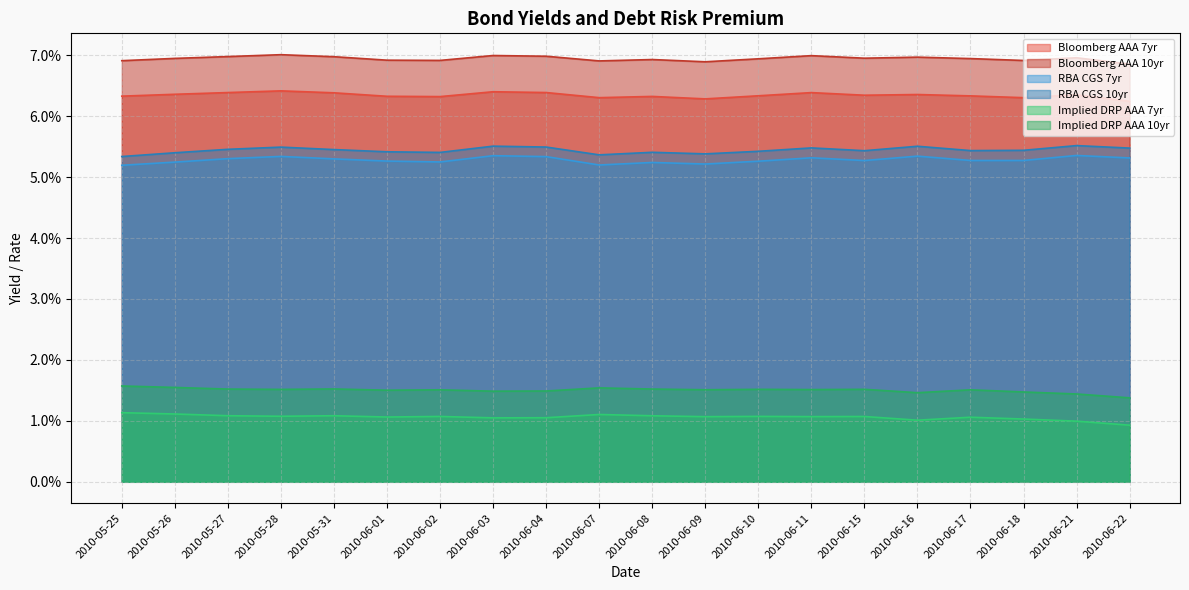

Which series changed the most between 2010-05-27 and 2010-06-11?

RBA CGS 10yr